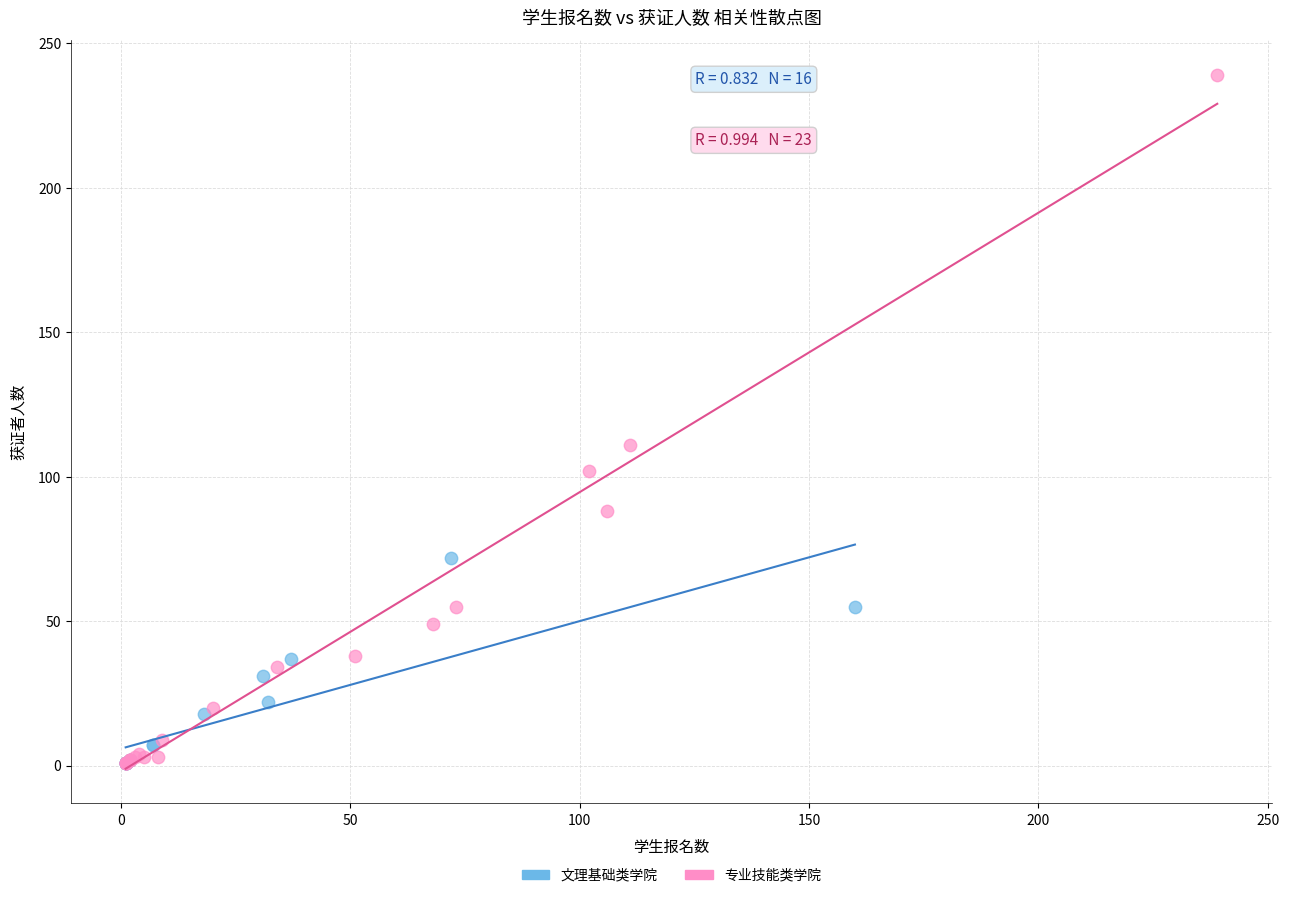

Which series reaches the maximum Y coordinate?

专业技能类学院